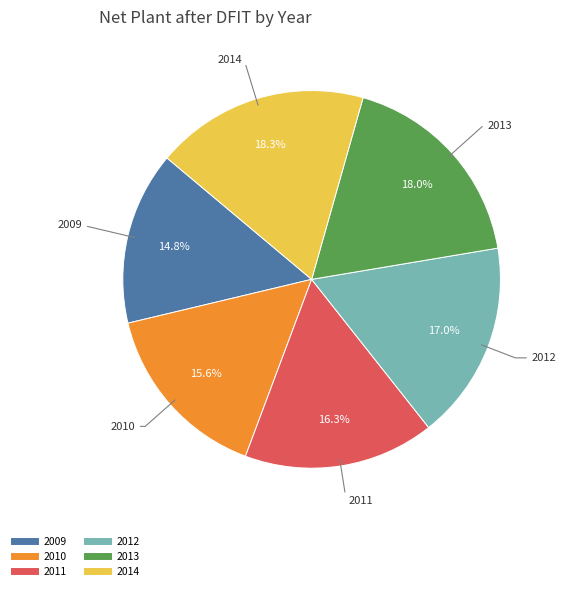

Is there a majority slice in this chart?

No